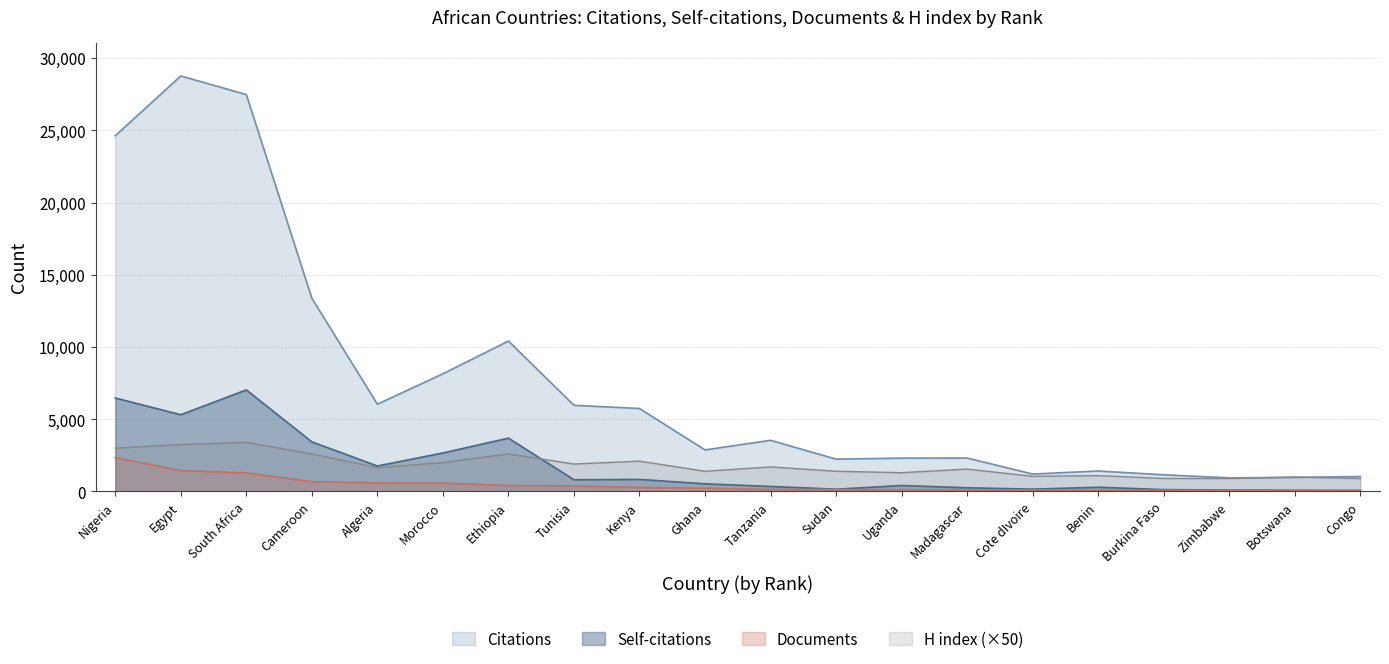

Is it true that Self-citations equals 531 at Ghana?

True